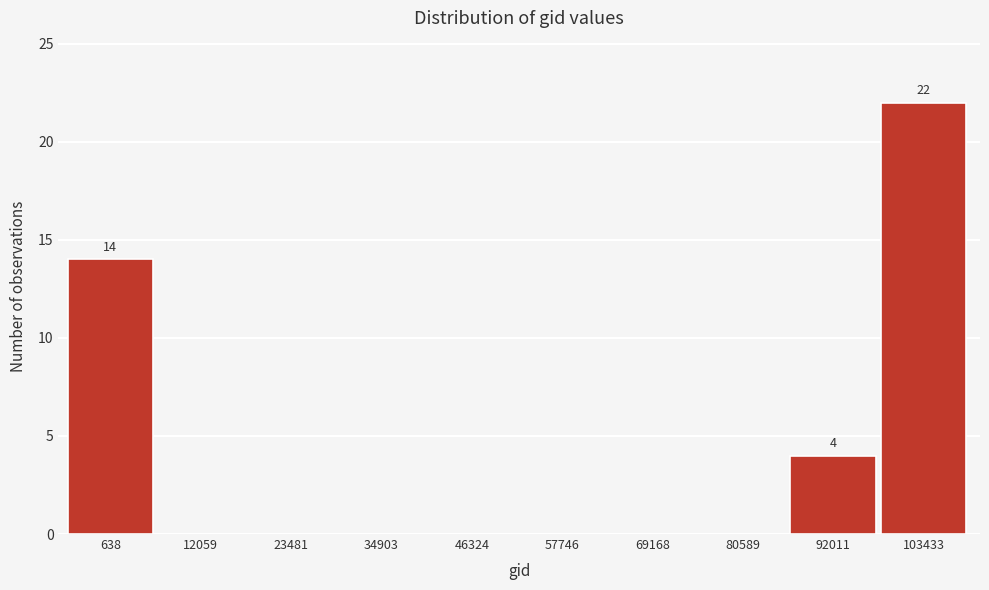

The chart shows a value of 0 at 12059. True or false?

True